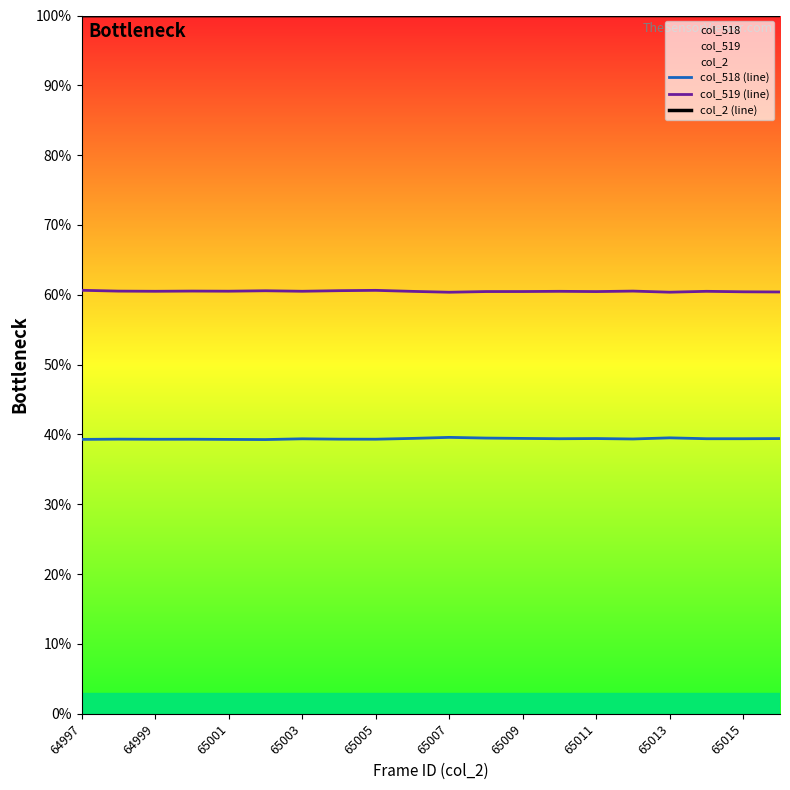

What is the difference between the highest and lowest values at 65013?

60.5